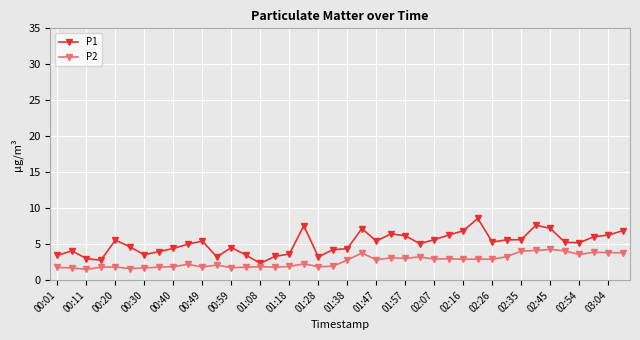

True or false: P1 and P2 intersect in this chart.

False